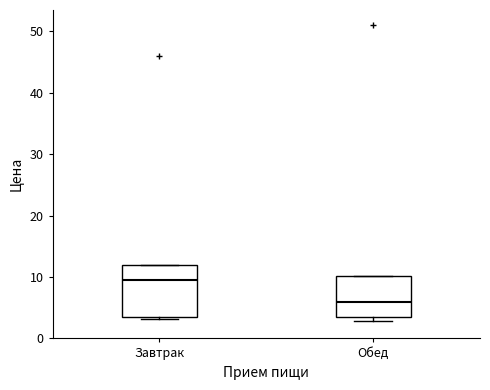

Reading left to right, transcribe this box plot: for each box, give where its median line is, the range the box spans, and where its two whiskers end, as read against the y-axis. The values are not printed on the chart, so give them approximately, as read against the axis.

Завтрак: median 9, box 4 to 12, whiskers 3 to 12
Обед: median 6, box 4 to 10, whiskers 3 to 10